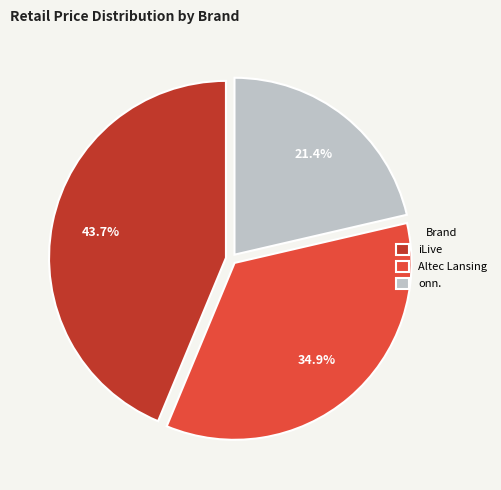

Rank the categories by value from highest to lowest.

iLive, Altec Lansing, onn.